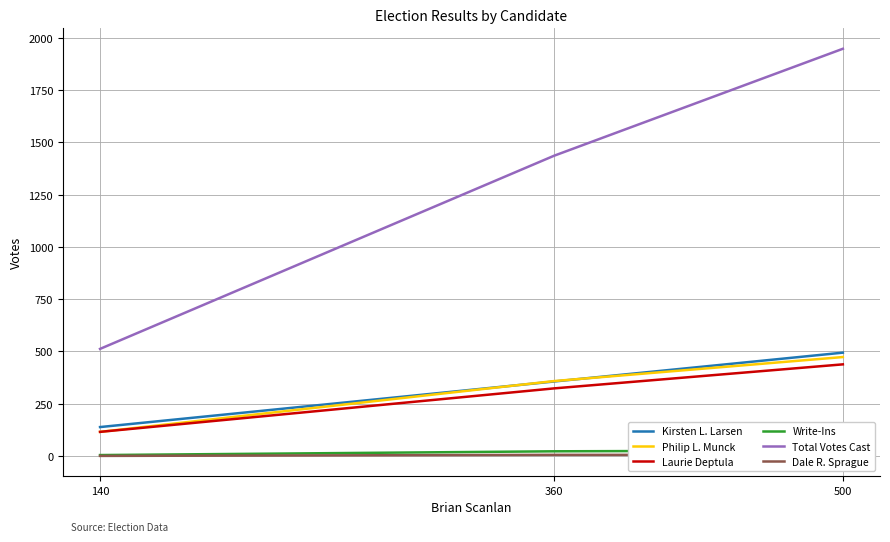

Reading right to left, transcribe all the data shown in this chart.

Kirsten L. Larsen: 494	356	138
Philip L. Munck: 473	358	115
Laurie Deptula: 438	323	115
Write-Ins: 26	22	4
Total Votes Cast: 1948	1436	512
Dale R. Sprague: 5	5	0